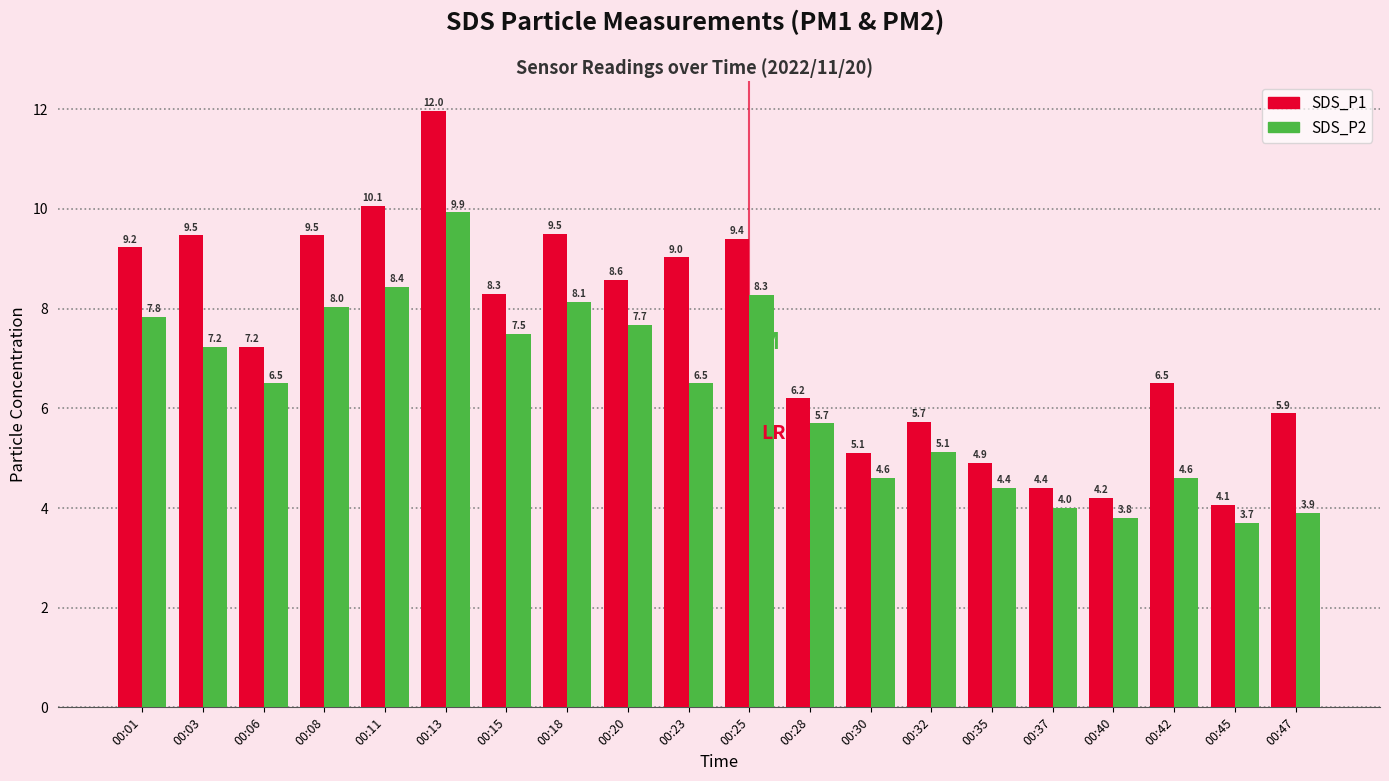

Read the SDS_P1 value at 00:40.

4.2